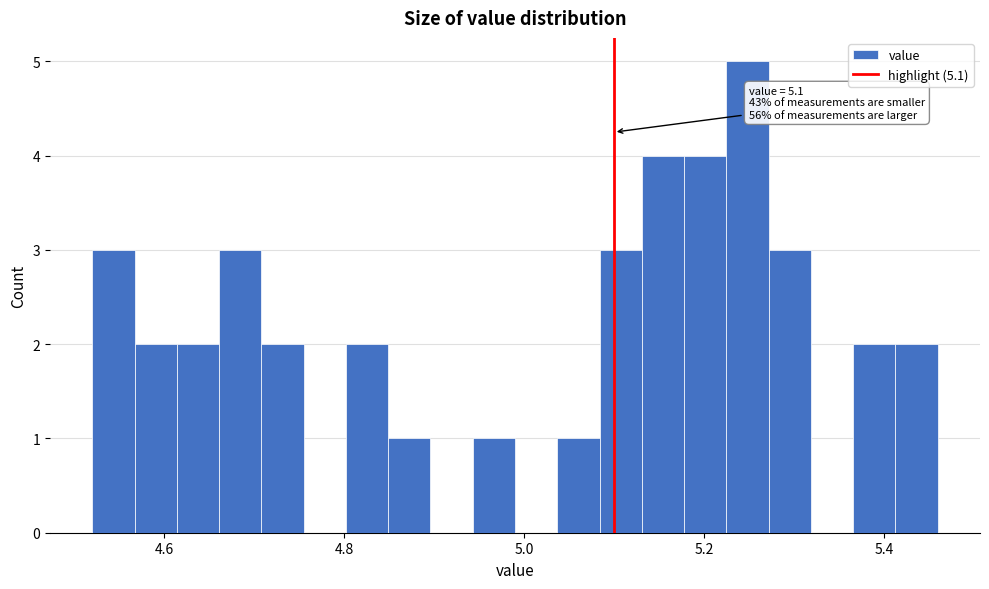

Read against the x-axis, roughly where is the centre of the tallest bar?

5.24